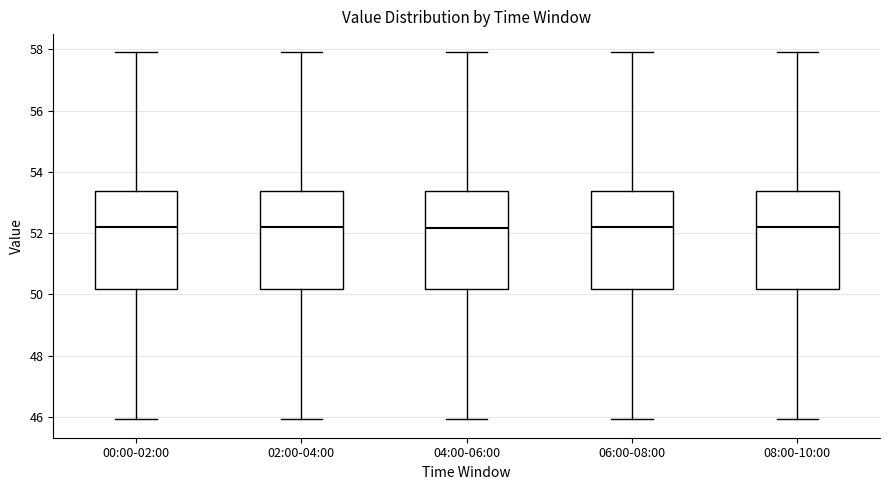

Where is the lower edge of the box for 00:00-02:00 on the y-axis? The values are not printed on the chart, so give them approximately, as read against the axis.

50.2